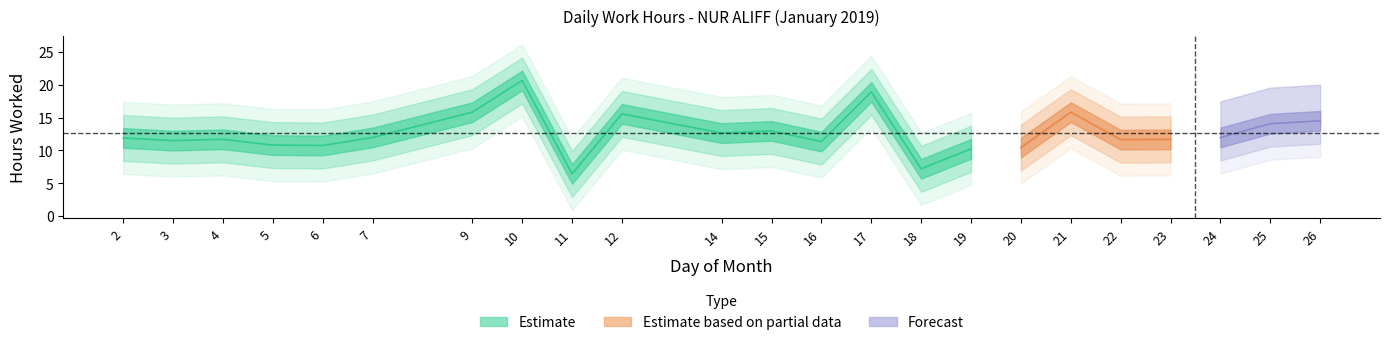

The chart shows a value of 18.9 at 17. True or false?

True